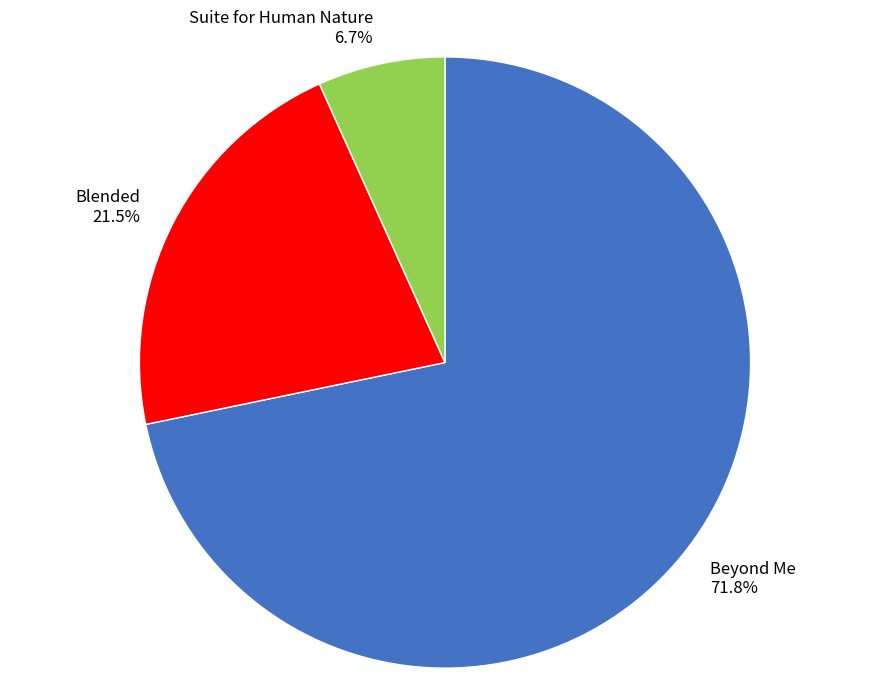

Is there a majority slice in this chart?

Yes